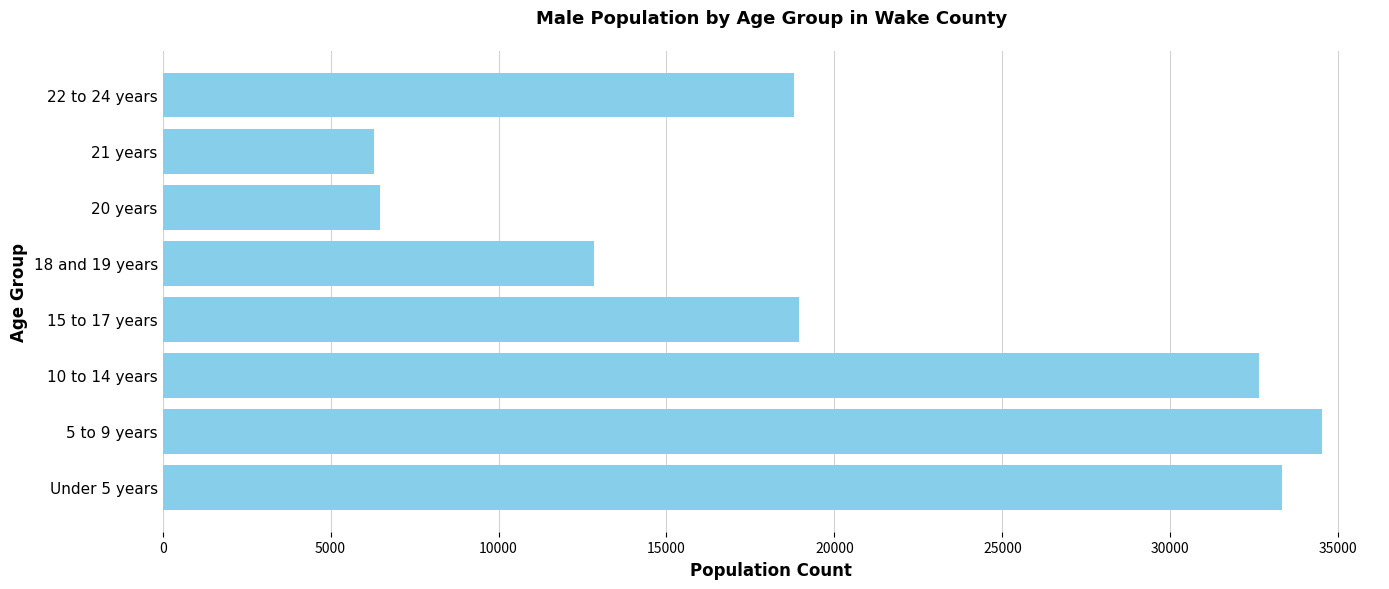

Between Under 5 years and 20 years, which is larger?

Under 5 years